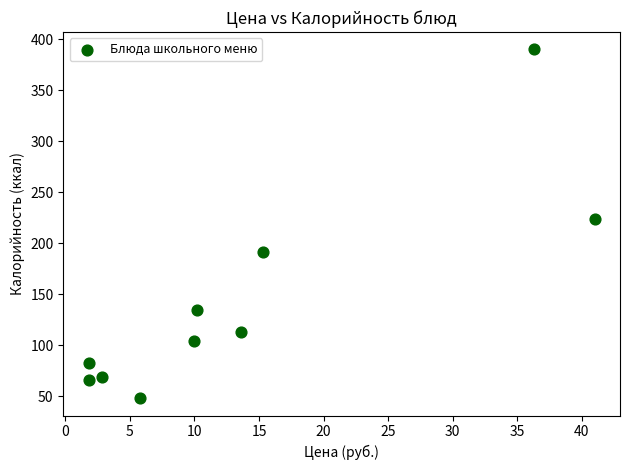

What is the range of Y values (max minus min)?

342.0